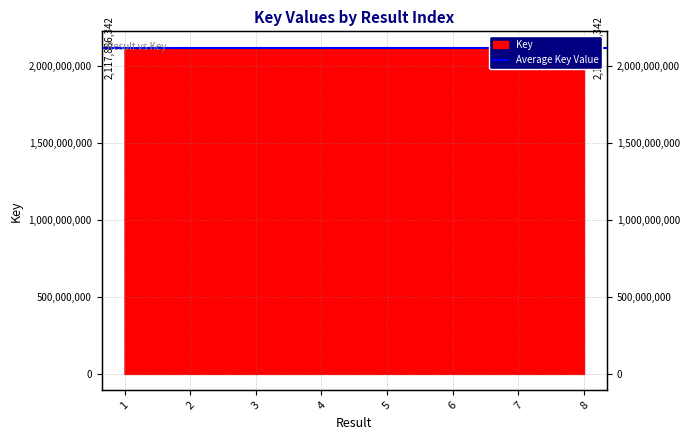

How many interior local peaks (higher than both neighbors) does the data have?

2